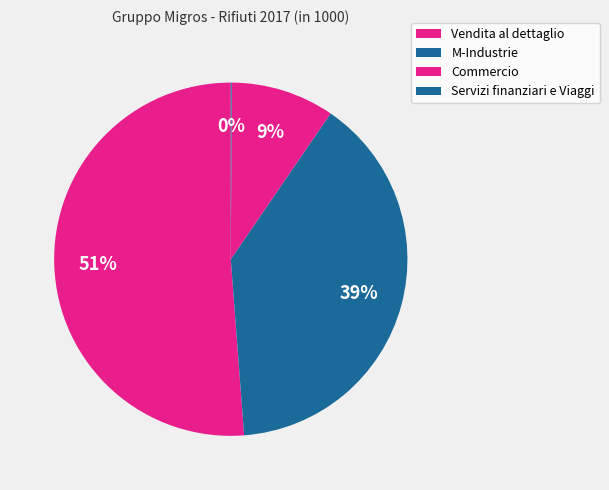

To the nearest percent, what is the average slice percentage?

25%